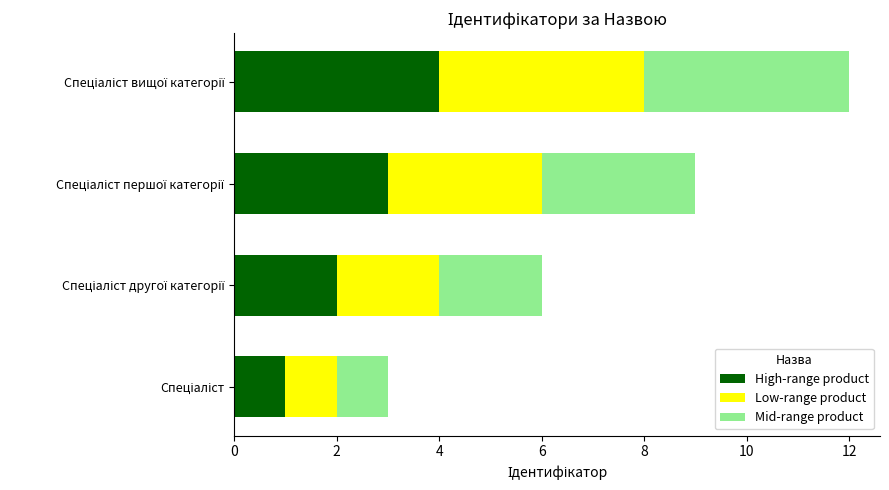

What is the maximum value for High-range product?

4